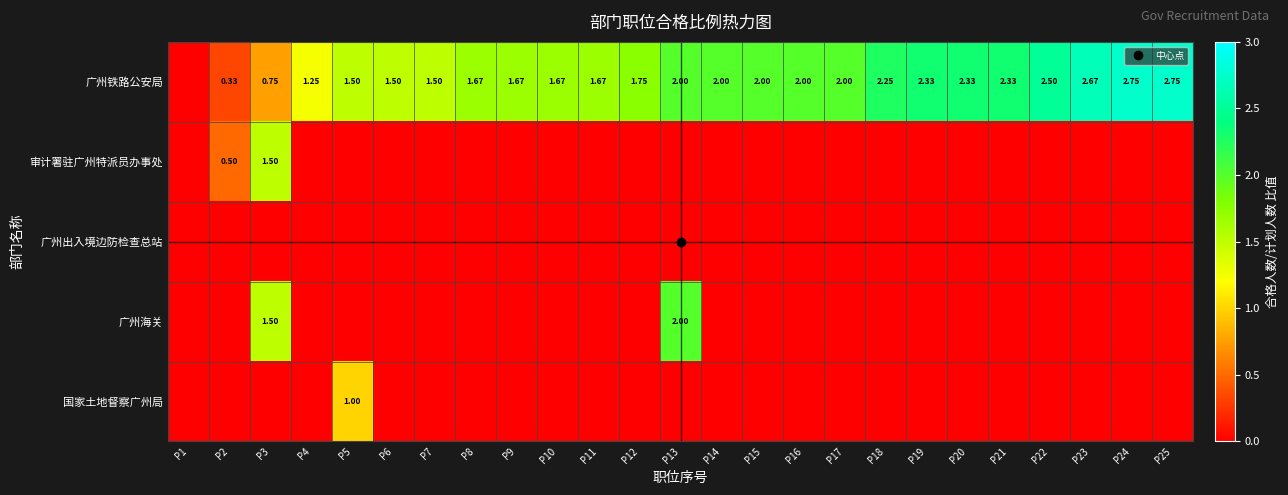

Where is 广州海关 nearest to the value 1?

P3